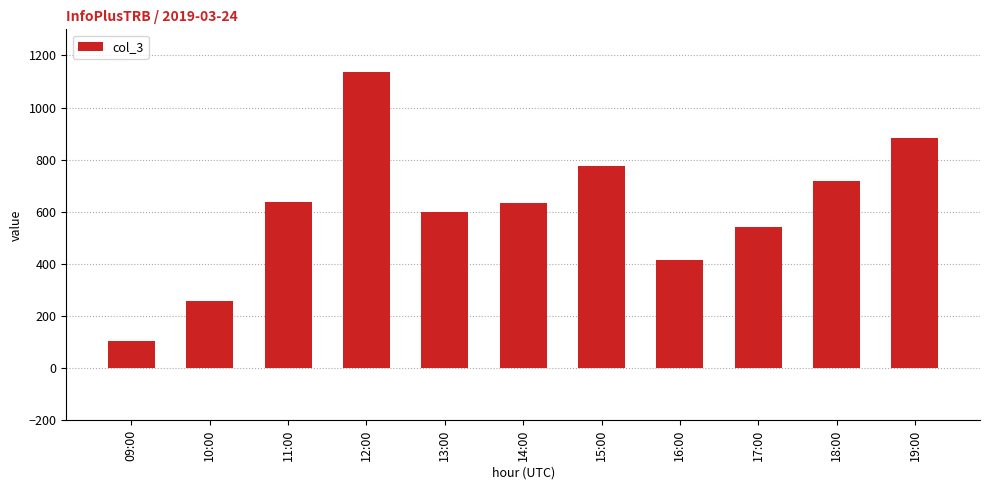

Are the bars horizontal?

No